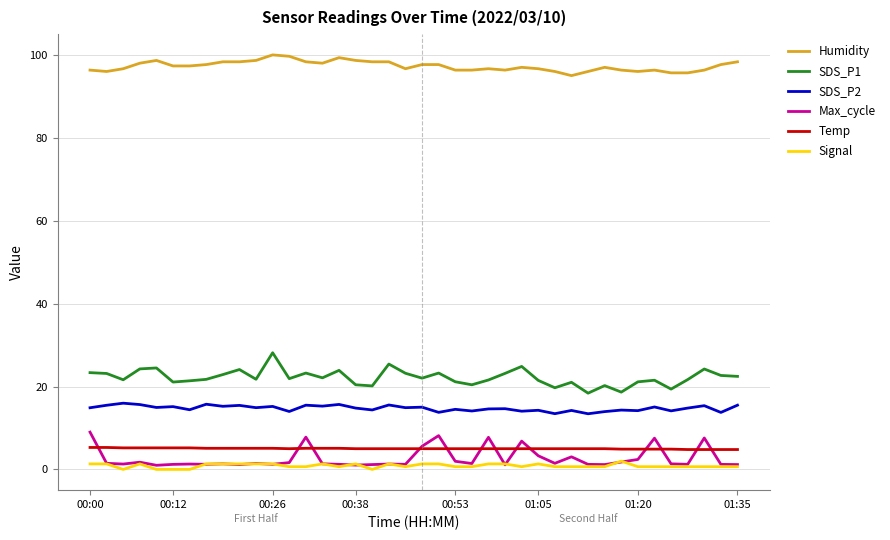

What is the maximum value for Humidity?

100.0